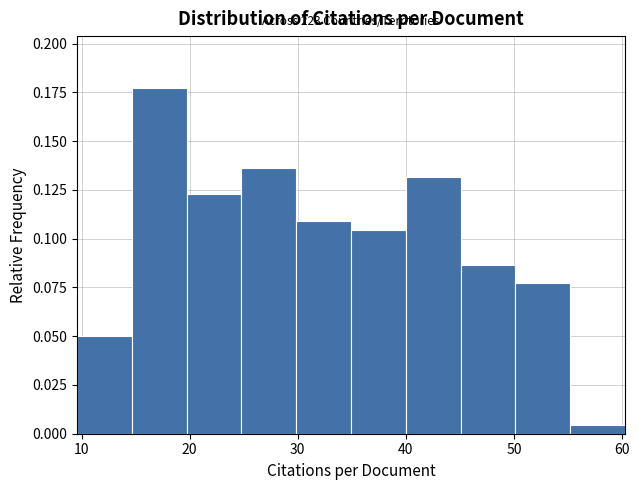

Which range on the x-axis has the tallest bar?

15 to 20